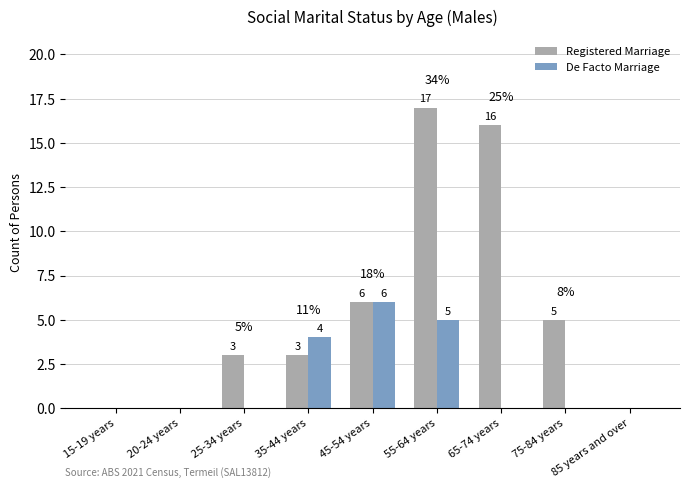

The Registered Marriage series shows 0 at 15-19 years. True or false?

True